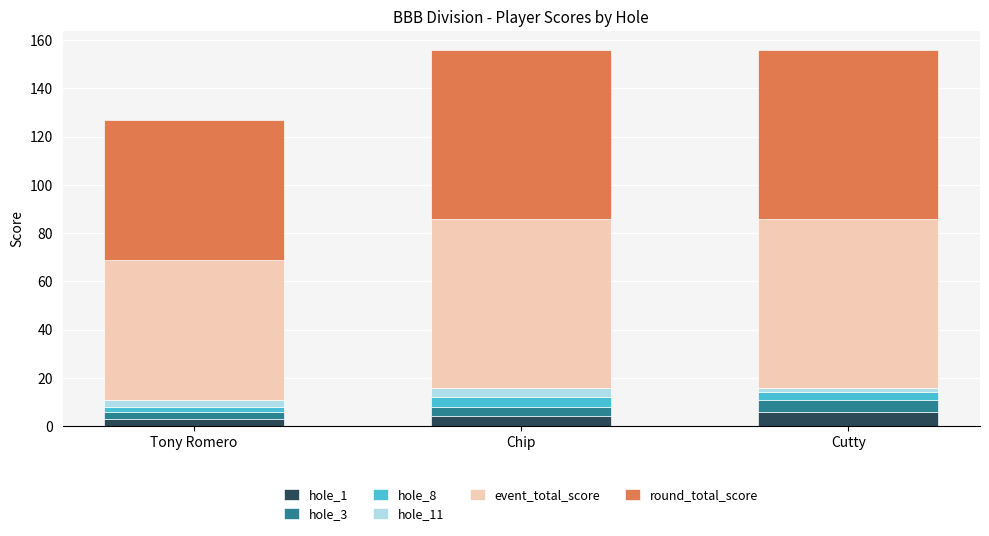

What is the total value across all series at Chip?

156